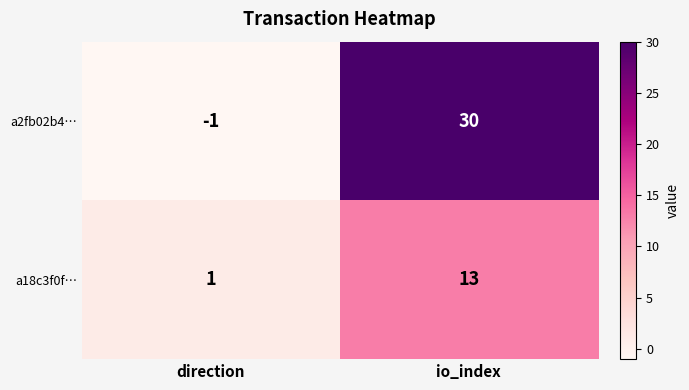

Rank the series by their average value, from highest to lowest.

a2fb02b4…, a18c3f0f…